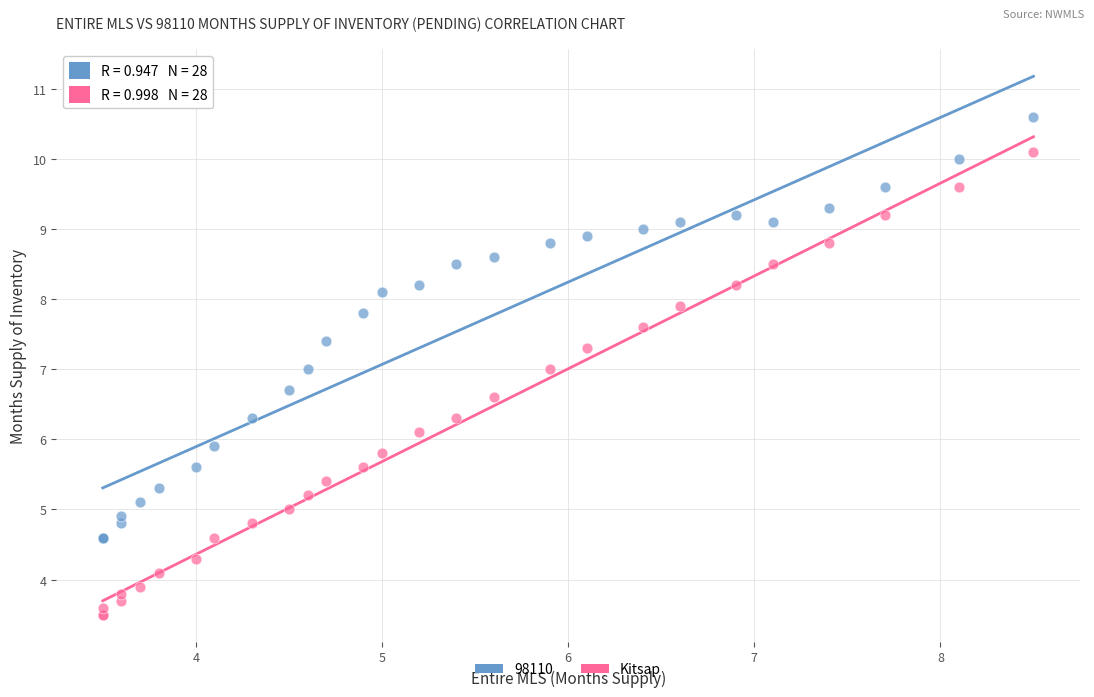

What is the X range (max minus min) for the scatter plot?

5.0